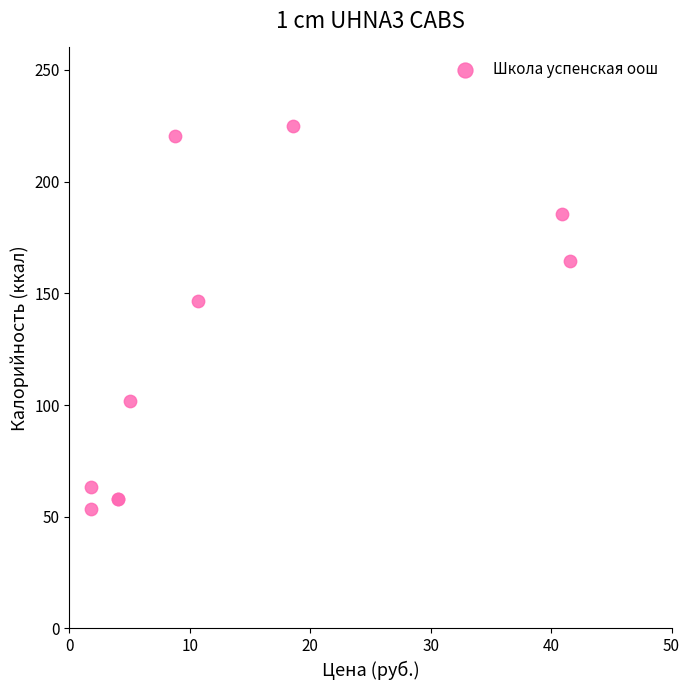

What Y value in the scatter plot is closest to 139?

146.6